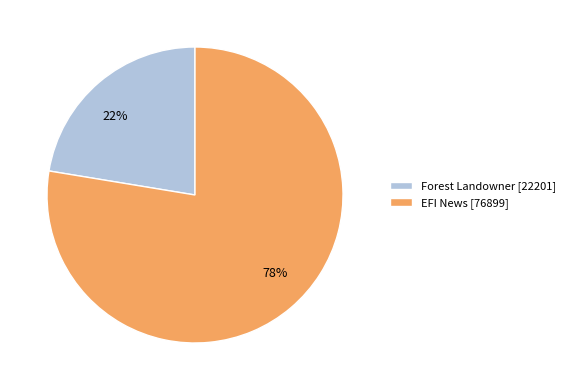

To the nearest percent, what is the combined percentage of EFI News and Forest Landowner?

100%